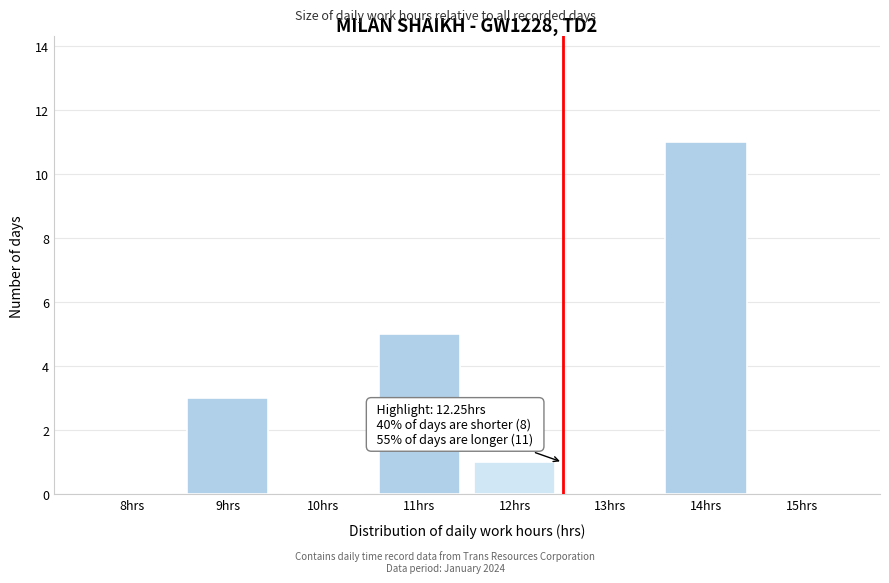

Reading left to right, what are all the values shown in this chart?

8hrs=0	9hrs=3	10hrs=0	11hrs=5	12hrs=1	13hrs=0	14hrs=11	15hrs=0